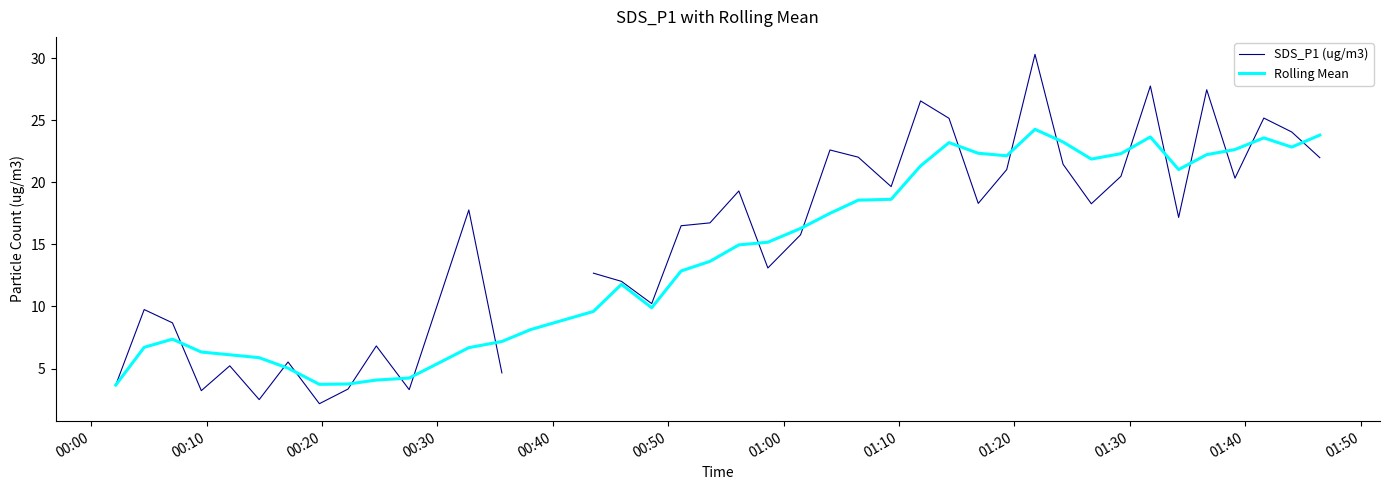

What is the highest value of the SDS_P1 (ug/m3) series?

30.3